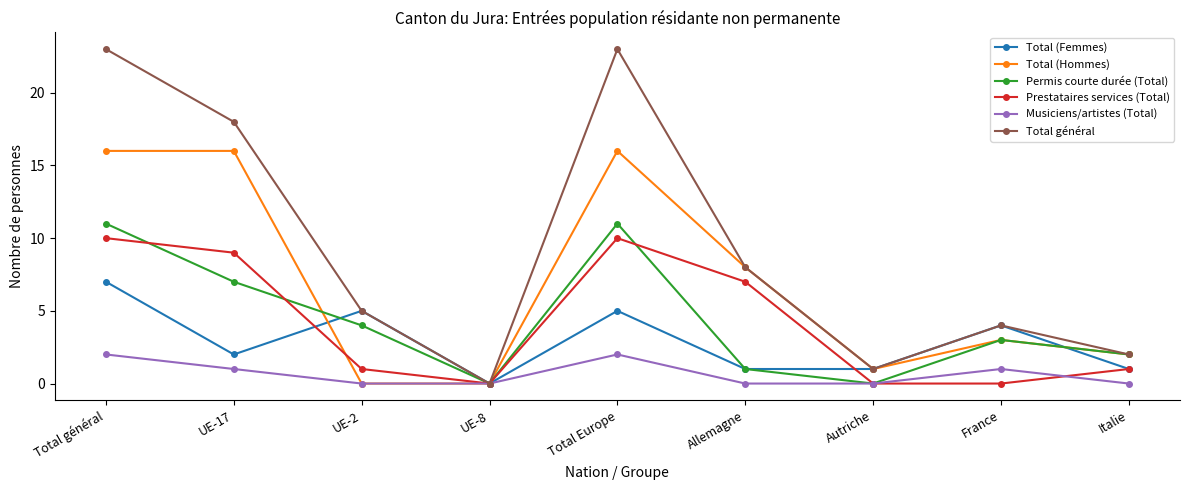

What is the label of the 4th point from the right?

Allemagne